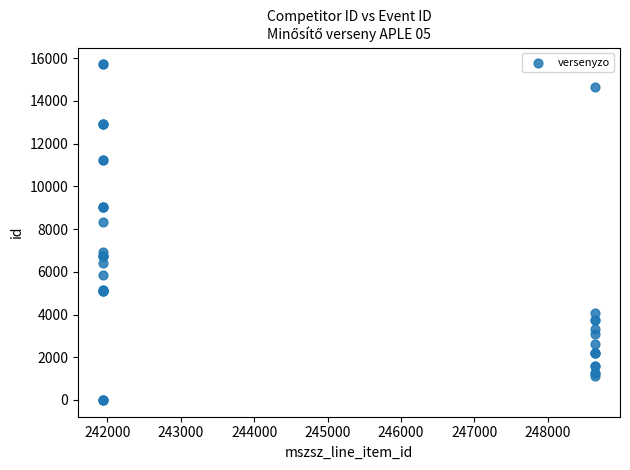

What Y value in the scatter plot is closest to 7856?

8354